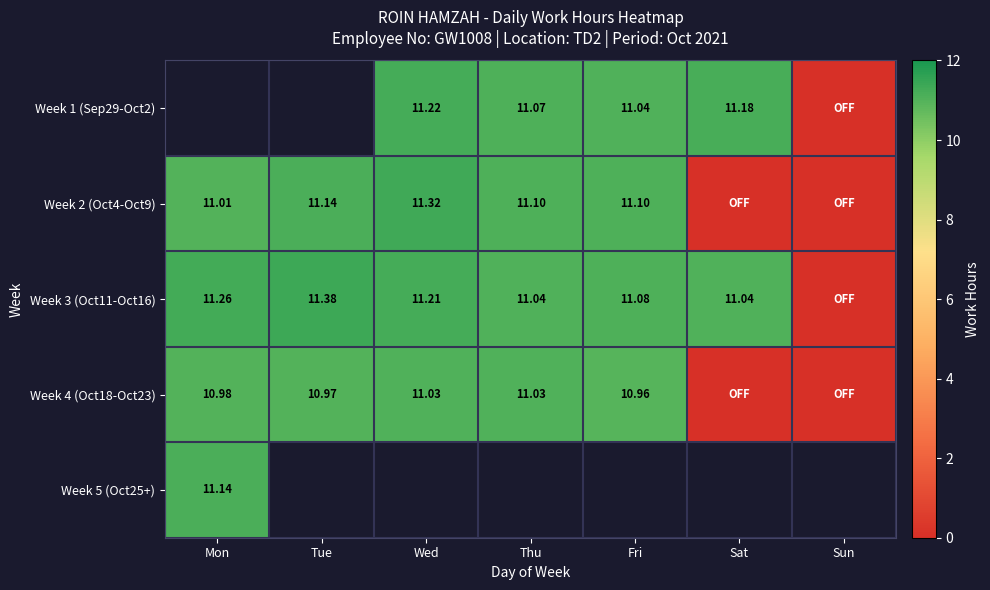

Count the number of categories in the chart.

7